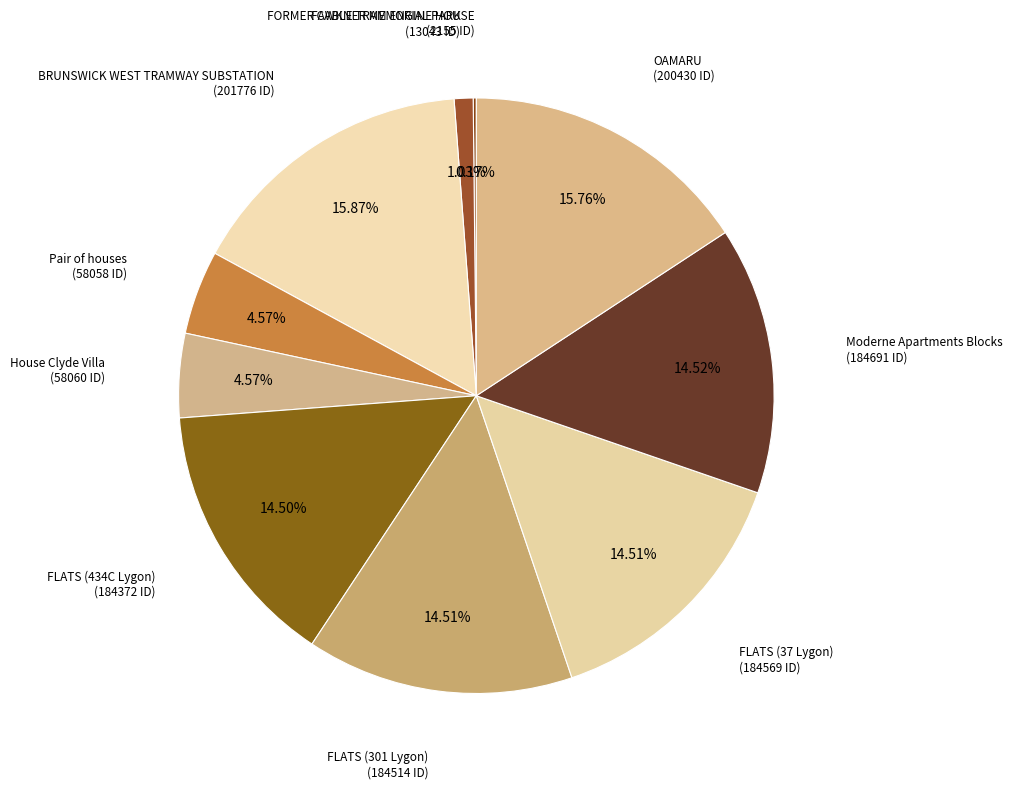

Does any single category account for the majority?

No